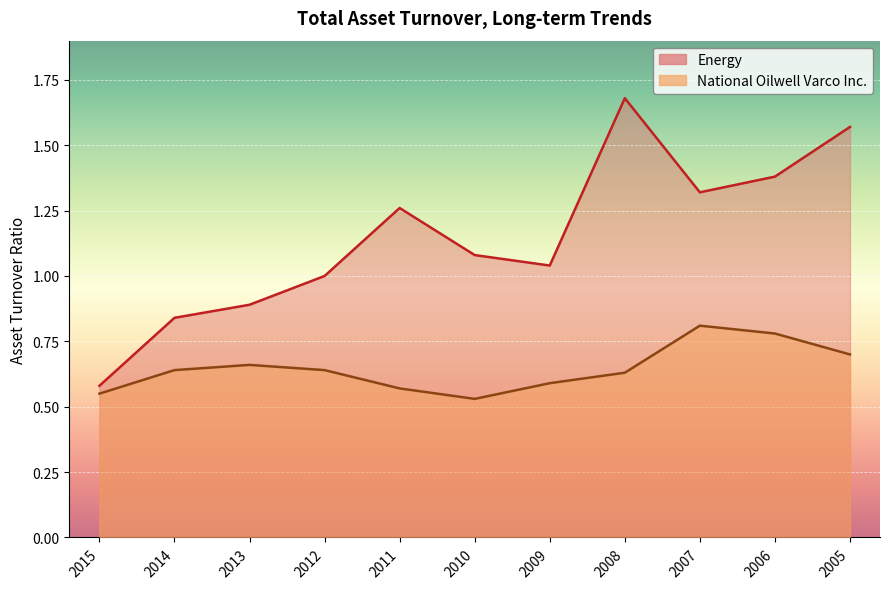

Between 2006 and 2015, which is larger?

2006